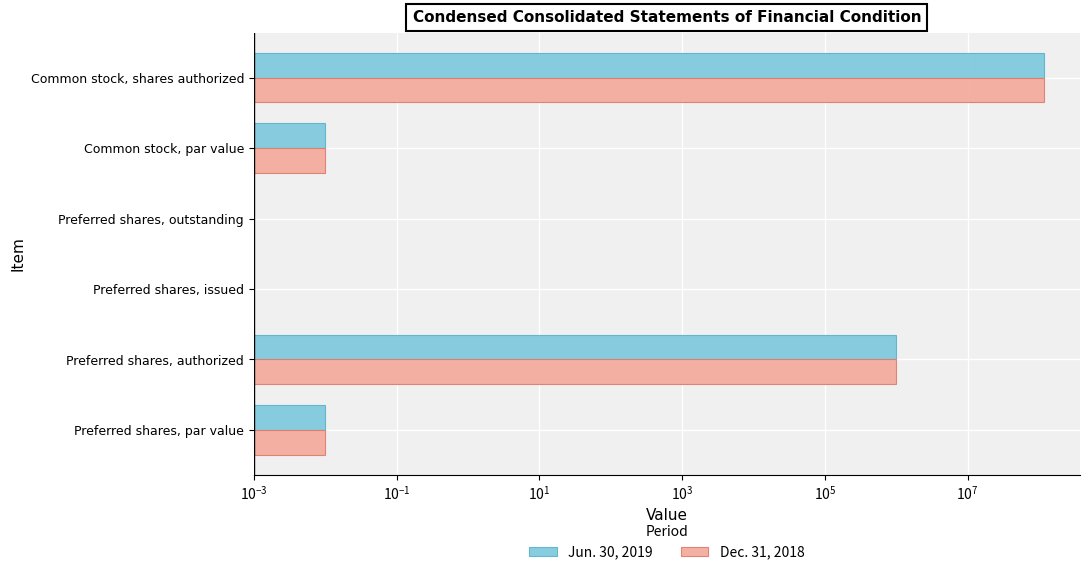

How many distinct data groups are displayed?

2